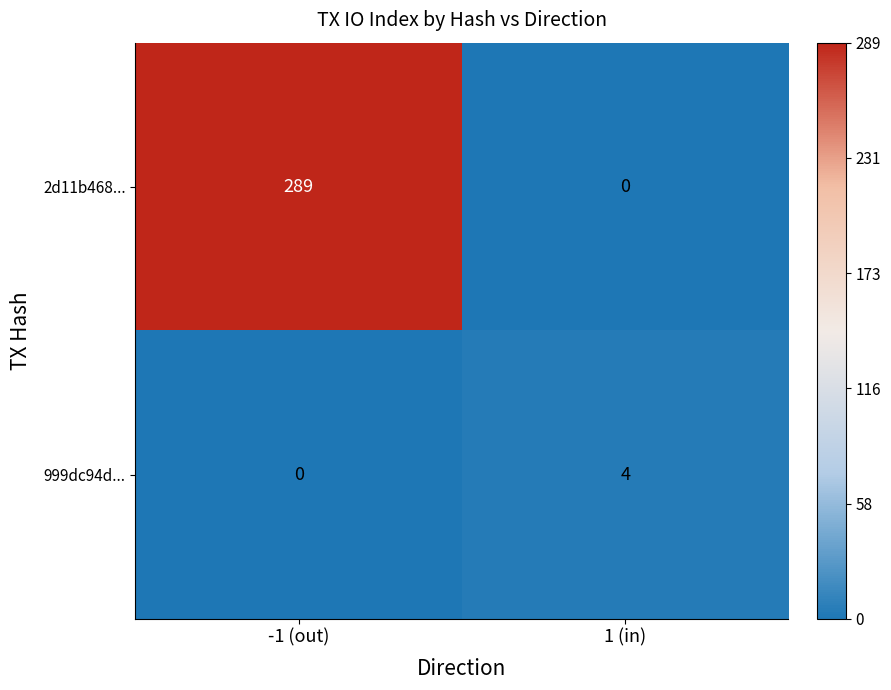

Rank the series by their maximum value, from lowest to highest.

999dc94d..., 2d11b468...